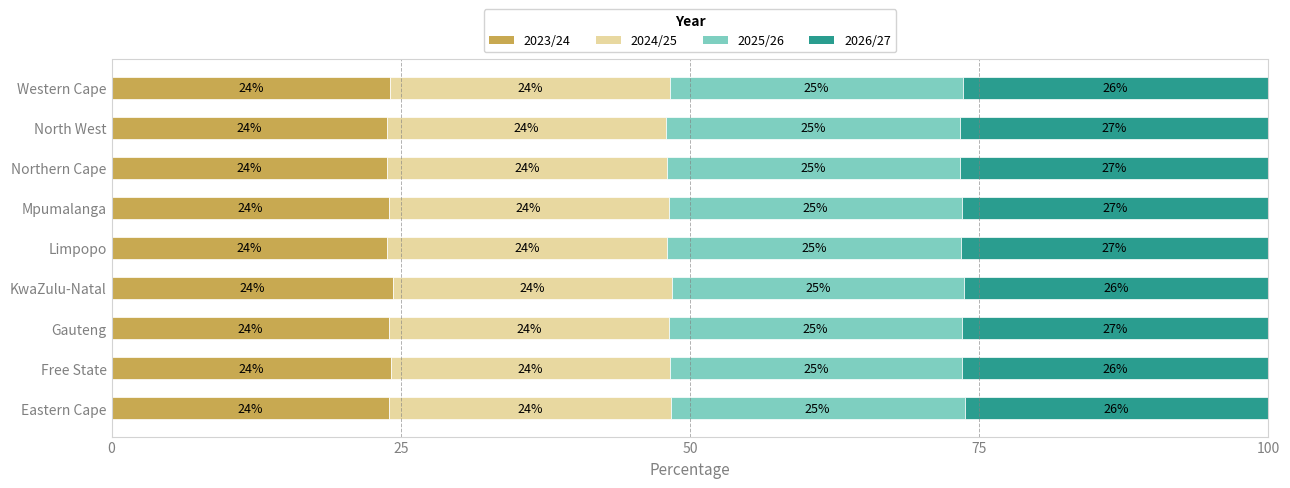

What is the minimum value for 2023/24?

23.8